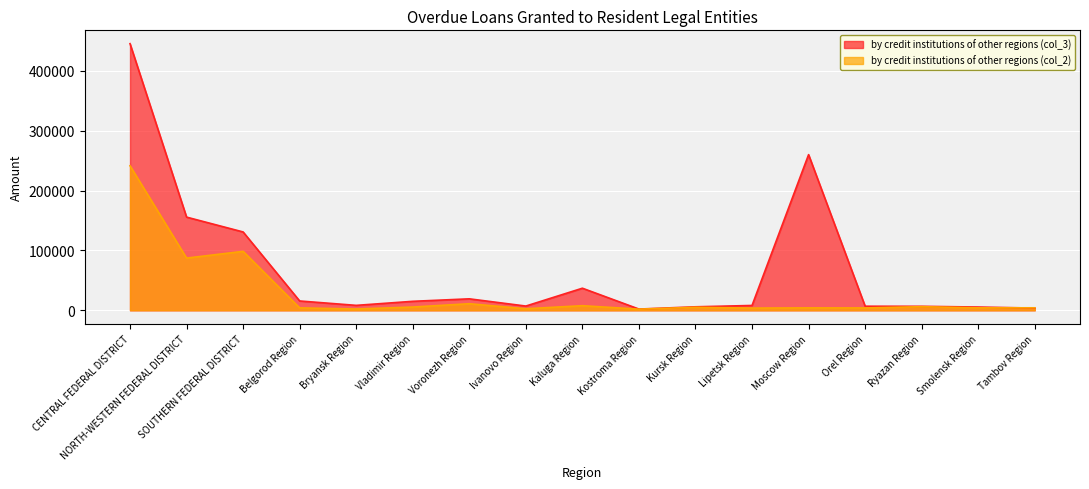

Between which two adjacent categories do by credit institutions of other regions (col_2) and by credit institutions of other regions (col_3) first intersect?

Smolensk Region and Tambov Region